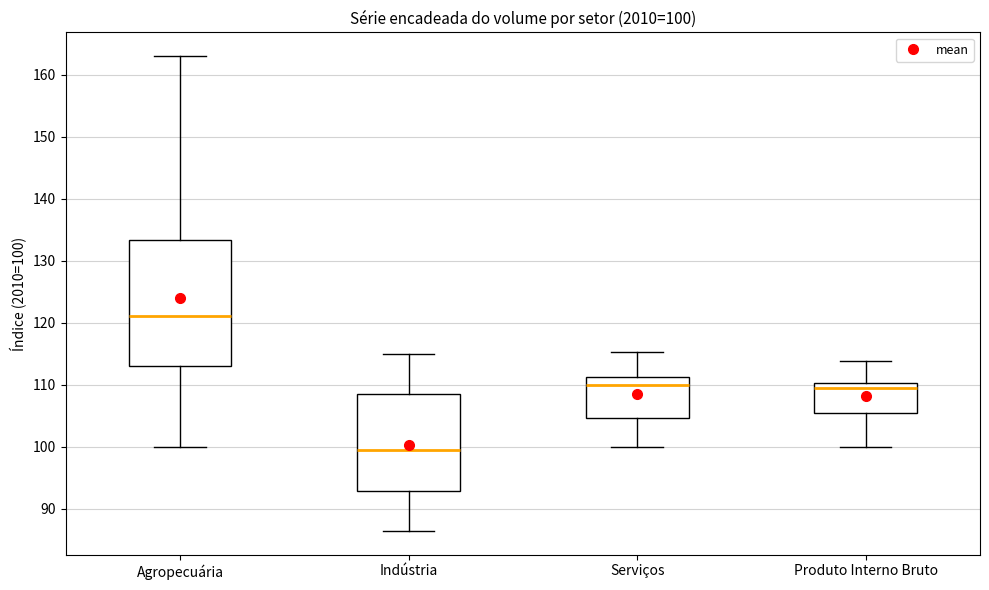

Comparing the boxes themselves (not the whiskers), which one is the tallest?

Agropecuária